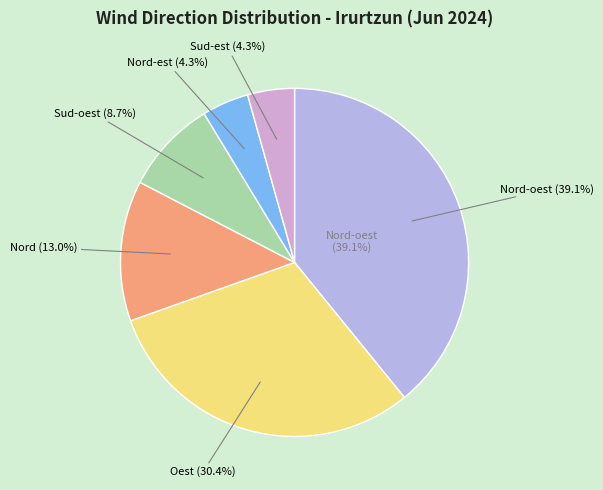

To the nearest percent, what portion does Oest represent?

30%